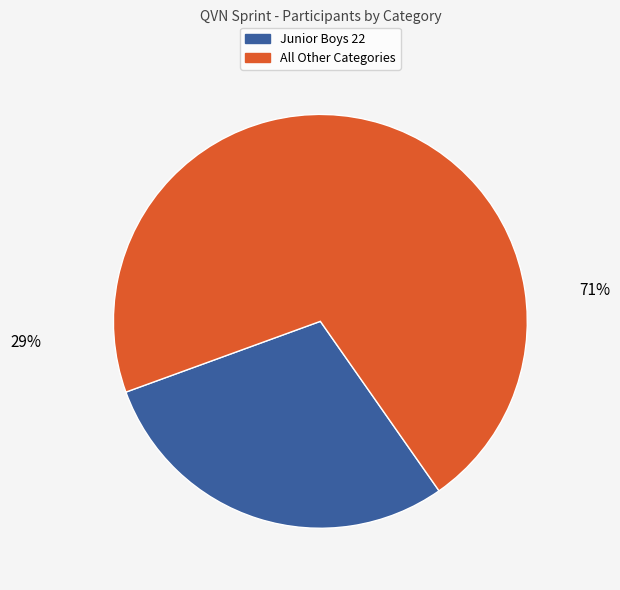

To the nearest percent, what is the average slice percentage?

50%